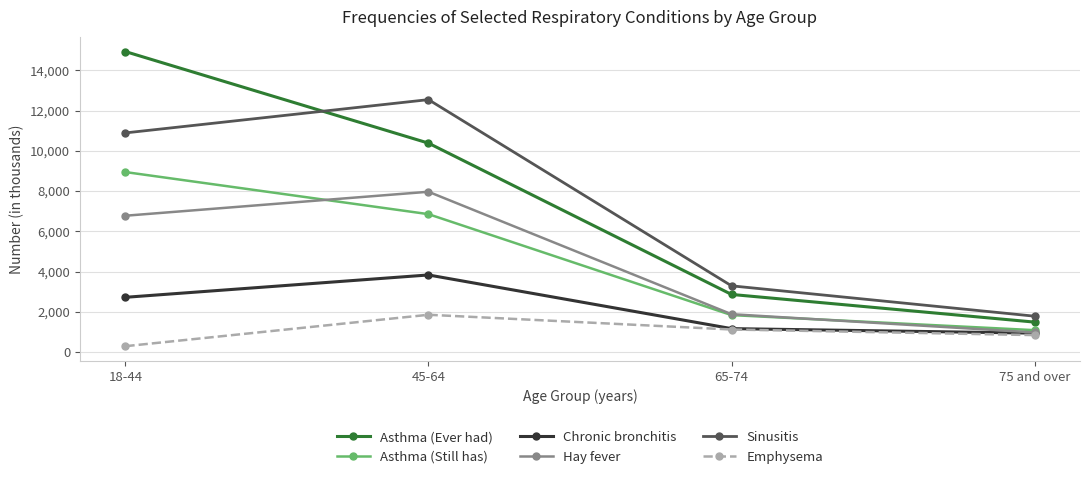

What is the average value of the Asthma (Ever had) series?

7415